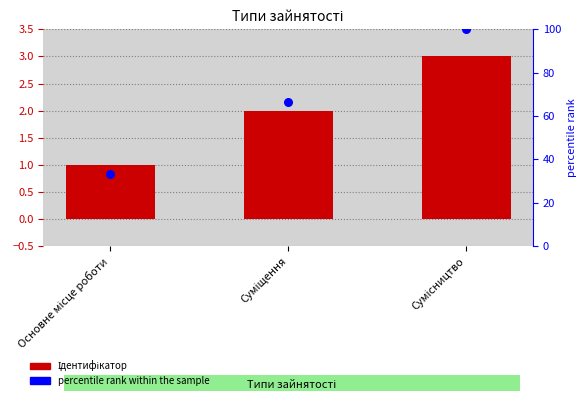

What are all the series names shown in the legend?

Ідентифікатор, percentile rank within the sample